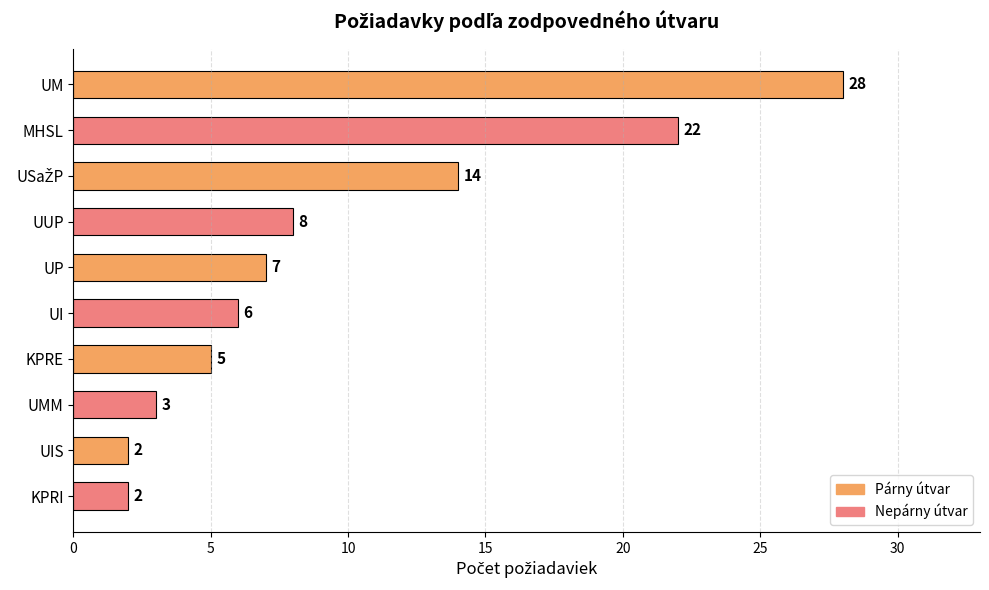

What is the change in value from UM to UMM?

-25